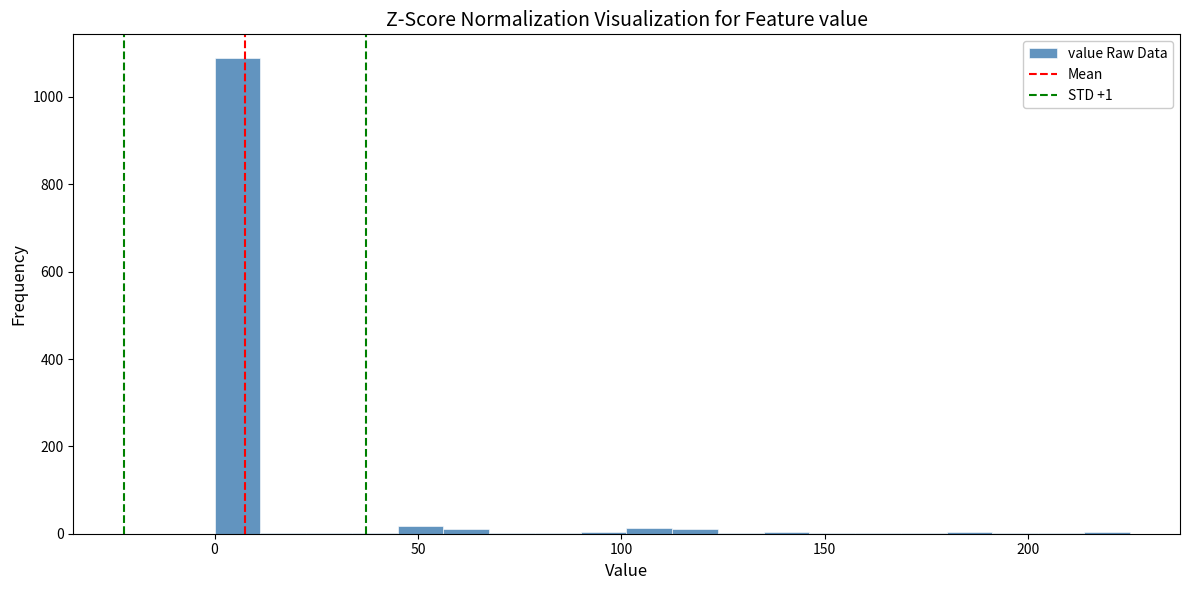

Read against the x-axis, roughly where is the centre of the tallest bar?

5